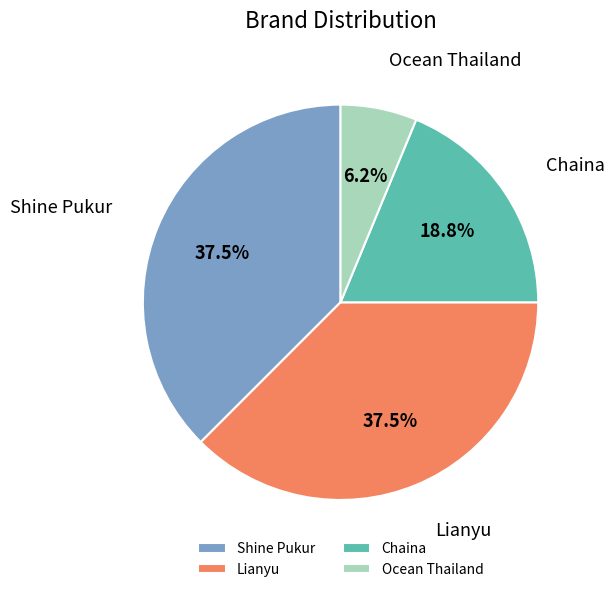

The Lianyu slice represents 52% of the pie. True or false?

False